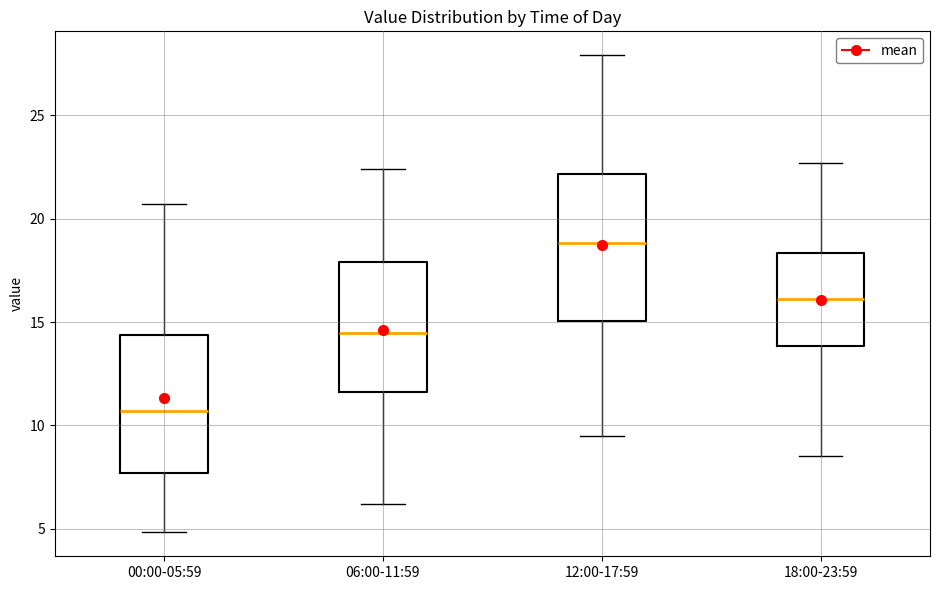

Reading left to right, read every box against the y-axis: the position of its median line, the range the box covers, and the ends of its whiskers. The values are not printed on the chart, so give them approximately, as read against the axis.

00:00-05:59: median 10.5, box 7.5 to 14.5, whiskers 5.0 to 20.5
06:00-11:59: median 14.5, box 11.5 to 18.0, whiskers 6.0 to 22.5
12:00-17:59: median 19.0, box 15.0 to 22.0, whiskers 9.5 to 28.0
18:00-23:59: median 16.0, box 14.0 to 18.5, whiskers 8.5 to 22.5